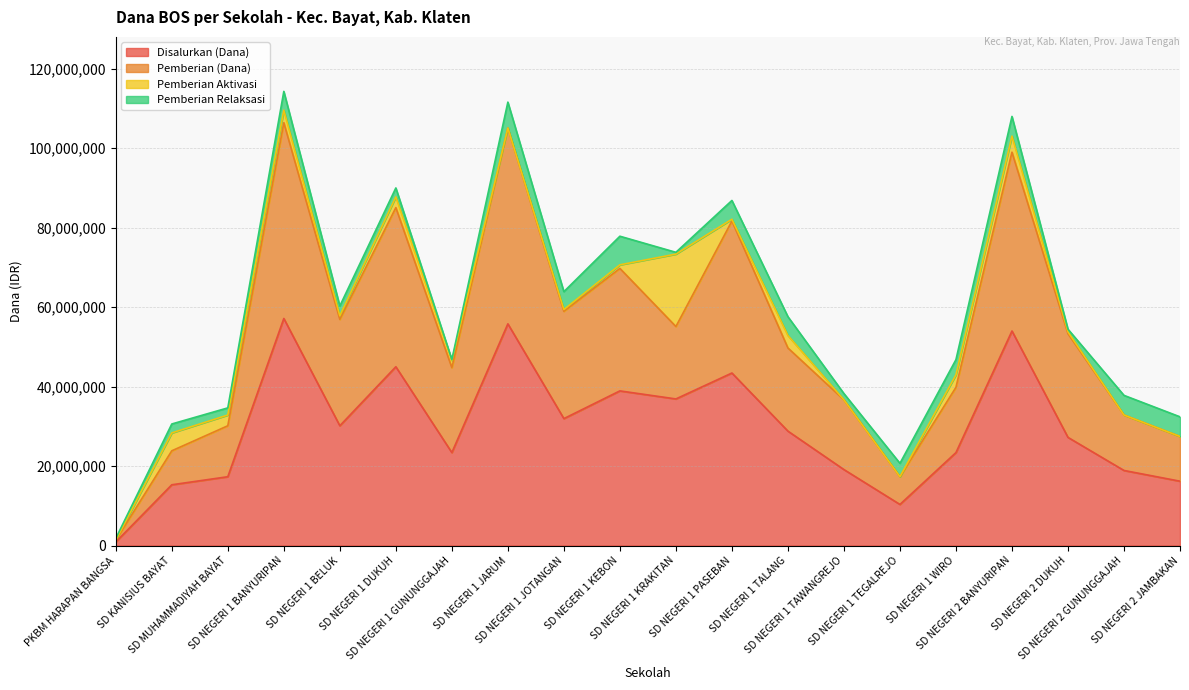

List the labels in order of Disalurkan (Dana) value, smallest first.

PKBM HARAPAN BANGSA, SD NEGERI 1 TEGALREJO, SD KANISIUS BAYAT, SD NEGERI 2 JAMBAKAN, SD MUHAMMADIYAH BAYAT, SD NEGERI 2 GUNUNGGAJAH, SD NEGERI 1 TAWANGREJO, SD NEGERI 1 GUNUNGGAJAH, SD NEGERI 1 WIRO, SD NEGERI 2 DUKUH, SD NEGERI 1 TALANG, SD NEGERI 1 BELUK, SD NEGERI 1 JOTANGAN, SD NEGERI 1 KRAKITAN, SD NEGERI 1 KEBON, SD NEGERI 1 PASEBAN, SD NEGERI 1 DUKUH, SD NEGERI 2 BANYURIPAN, SD NEGERI 1 JARUM, SD NEGERI 1 BANYURIPAN